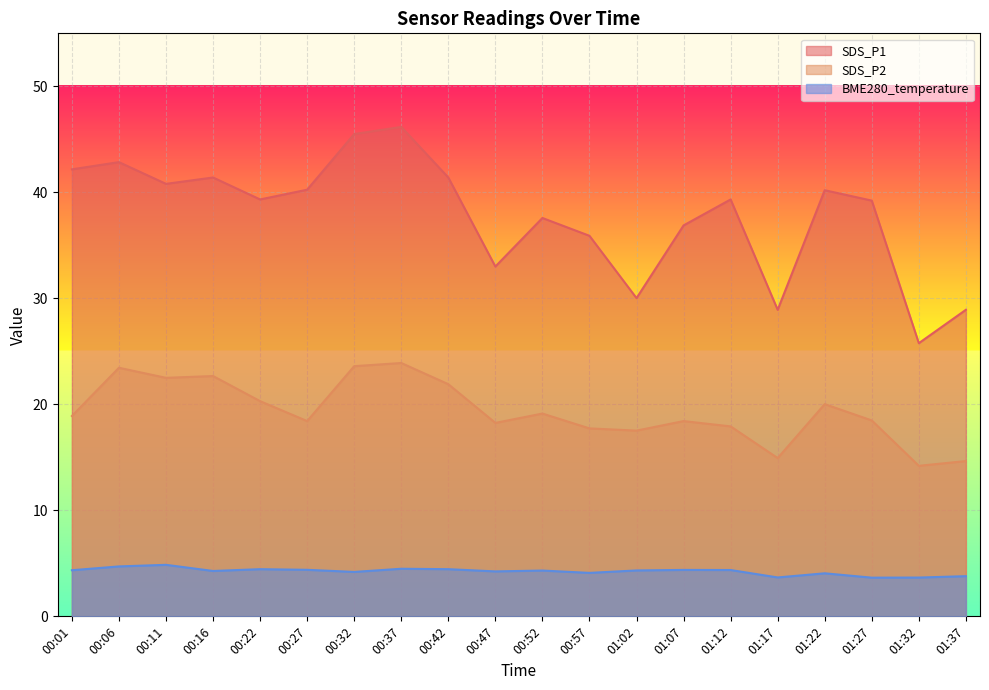

True or false: SDS_P2 and SDS_P1 cross at least once.

False